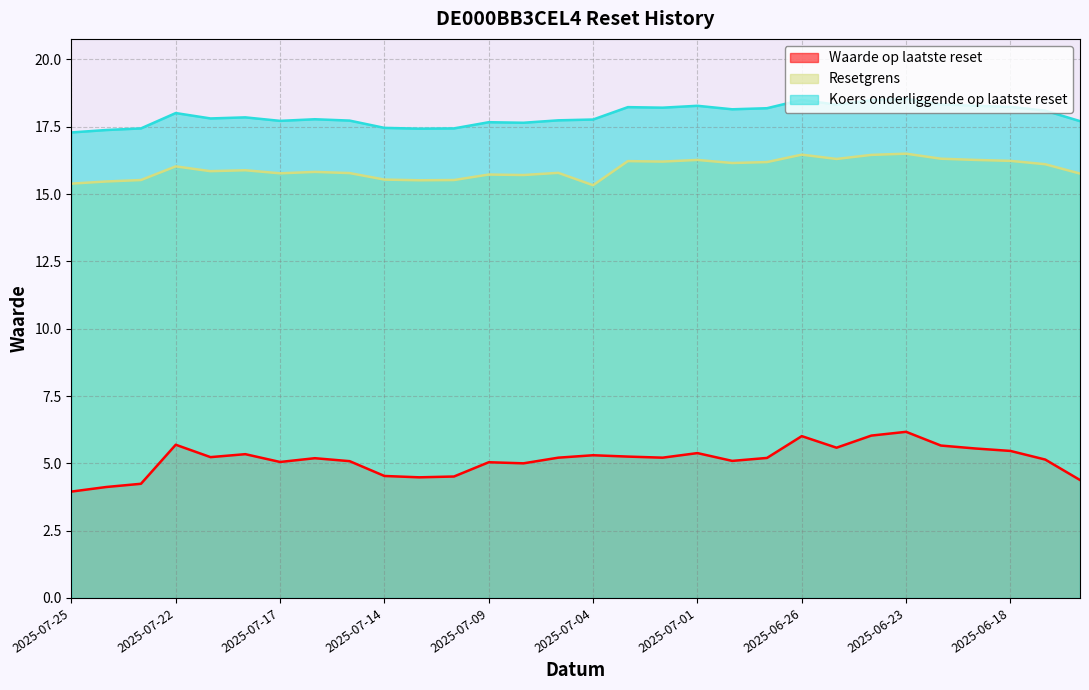

Where is Waarde op laatste reset nearest to the value 5?

2025-07-08